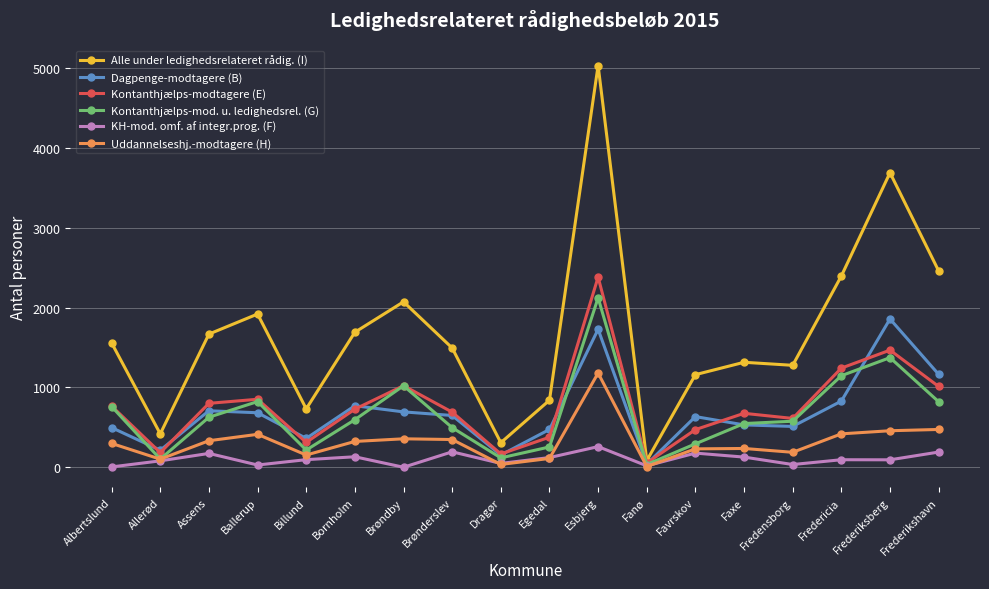

What is the label of the 9th point from the left?

Dragør